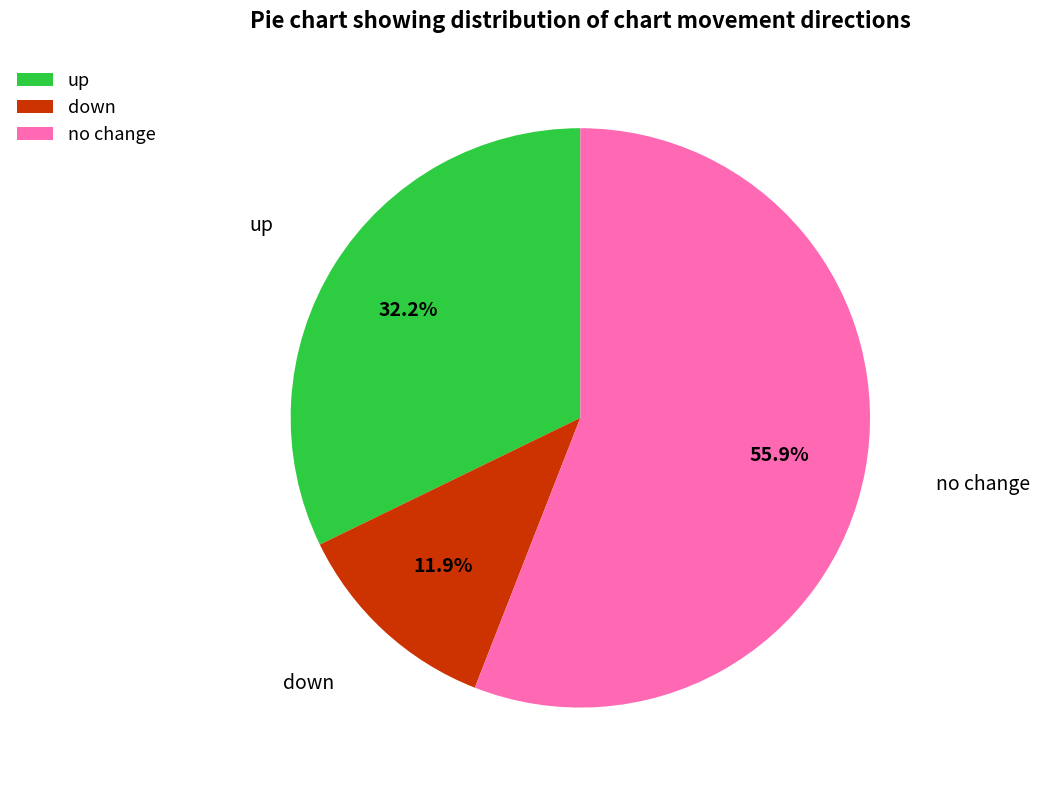

How many segments does this pie chart have?

3